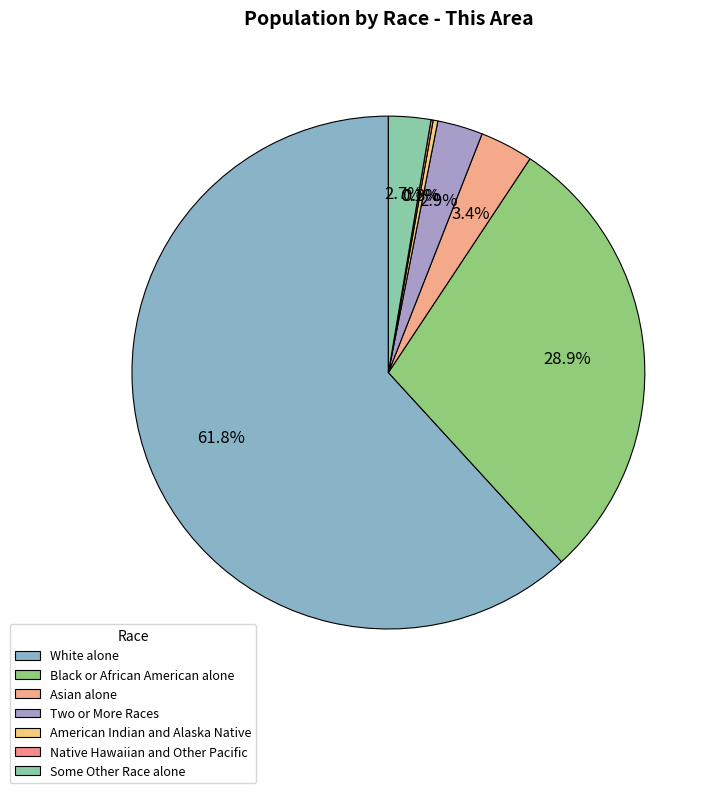

Is there any slice that represents more than half of the pie?

Yes